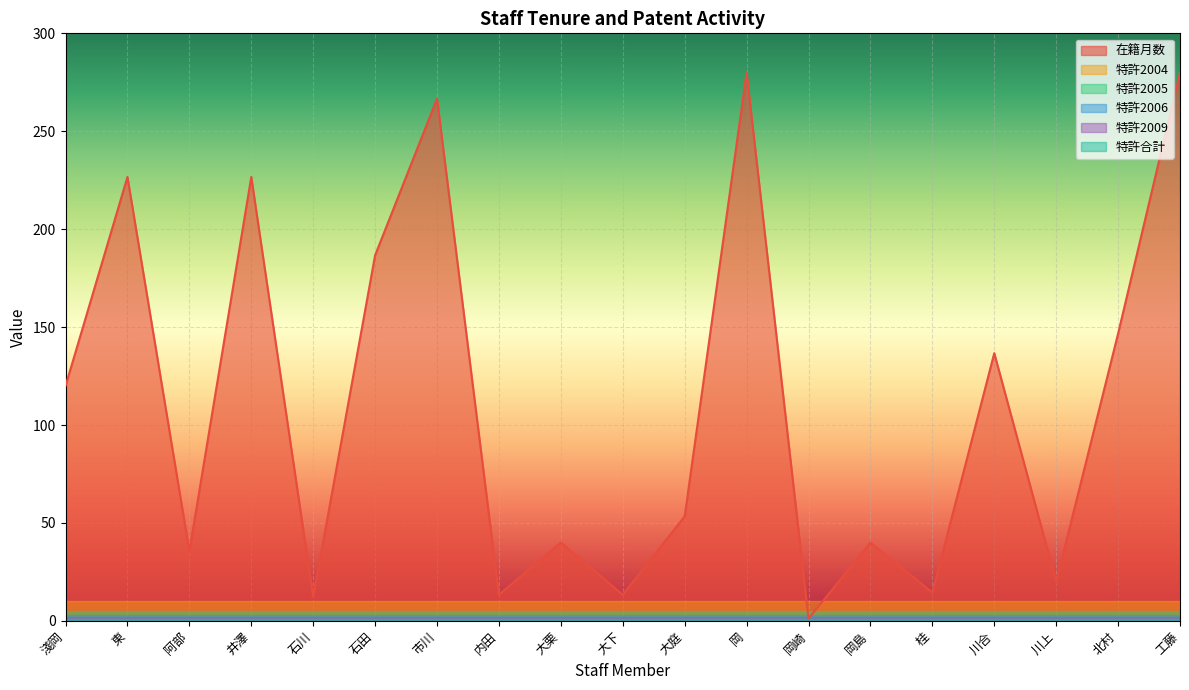

What is the difference between the maximum and second lowest values in the 在籍月数 series?

267.8